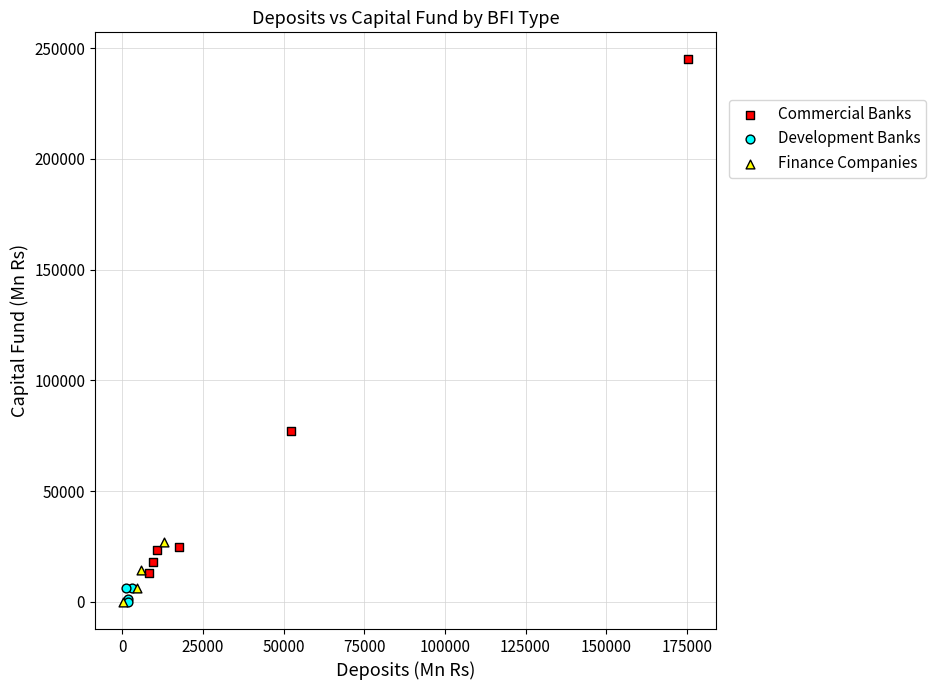

What are all the series names shown in the legend?

Commercial Banks, Development Banks, Finance Companies